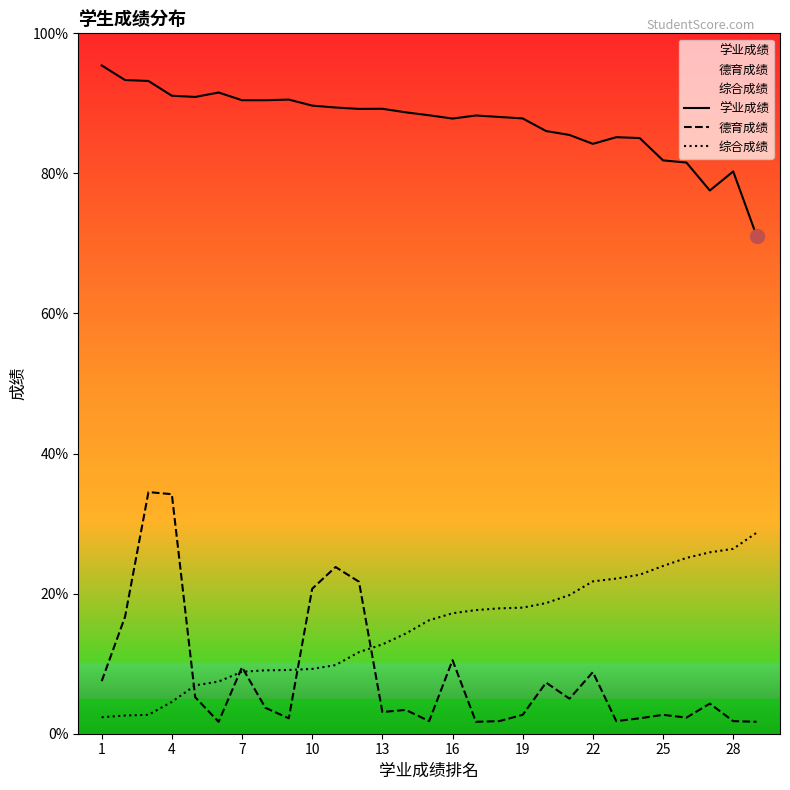

Reading left to right, list all the values displayed in this chart.

学业成绩: 95.4	93.3	93.2	91.1	90.9	91.5	90.5	90.5	90.5	89.7	89.4	89.2	89.2	88.7	88.3	87.8	88.3	88.1	87.8	86.0	85.5	84.2	85.2	85.0	81.9	81.5	77.6	80.3	71.1
德育成绩: 7.5	16.7	34.5	34.2	5.2	1.7	9.5	3.7	2.2	20.7	23.8	21.7	3.1	3.4	1.8	10.5	1.7	1.8	2.7	7.3	5.0	8.8	1.8	2.2	2.7	2.3	4.3	1.8	1.7
综合成绩: 2.4	2.6	2.7	4.5	6.9	7.5	8.8	9.1	9.1	9.2	9.8	11.7	12.8	14.3	16.2	17.2	17.6	17.9	18.0	18.6	19.8	21.8	22.1	22.7	23.9	25.1	25.9	26.4	28.7